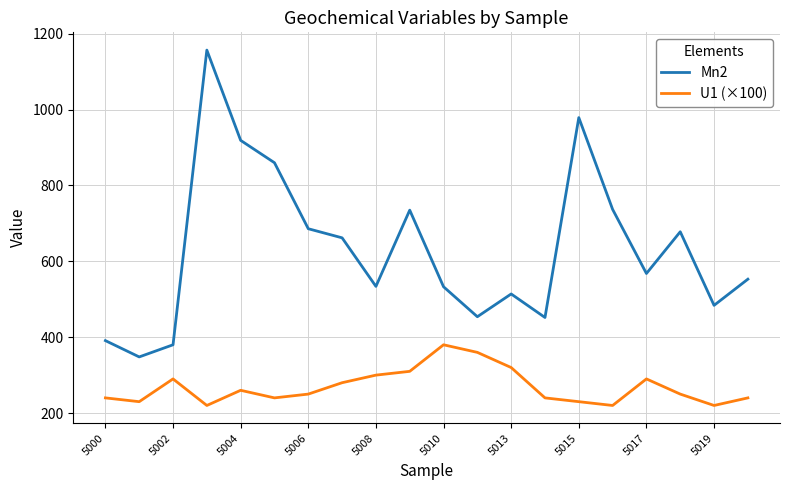

What is the average value of the U1 (×100) series?

268.5